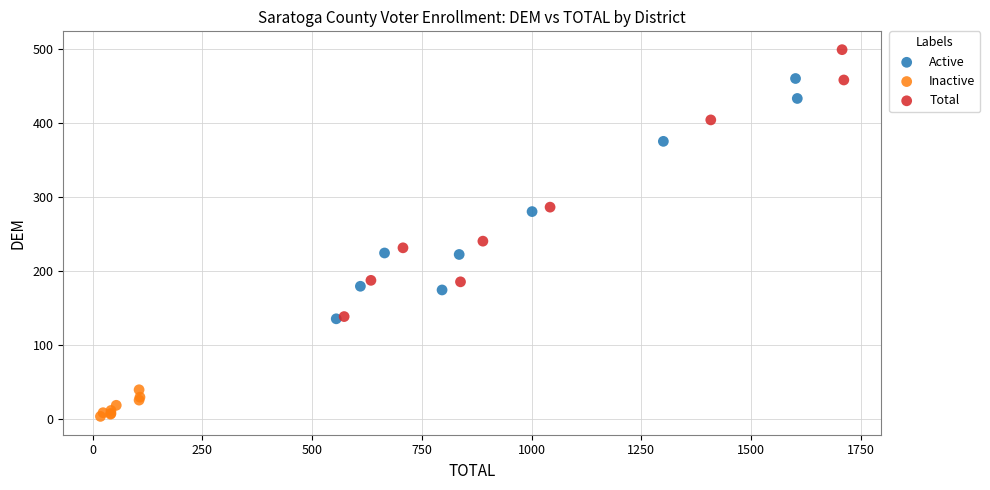

What are all the series names shown in the legend?

Active, Inactive, Total